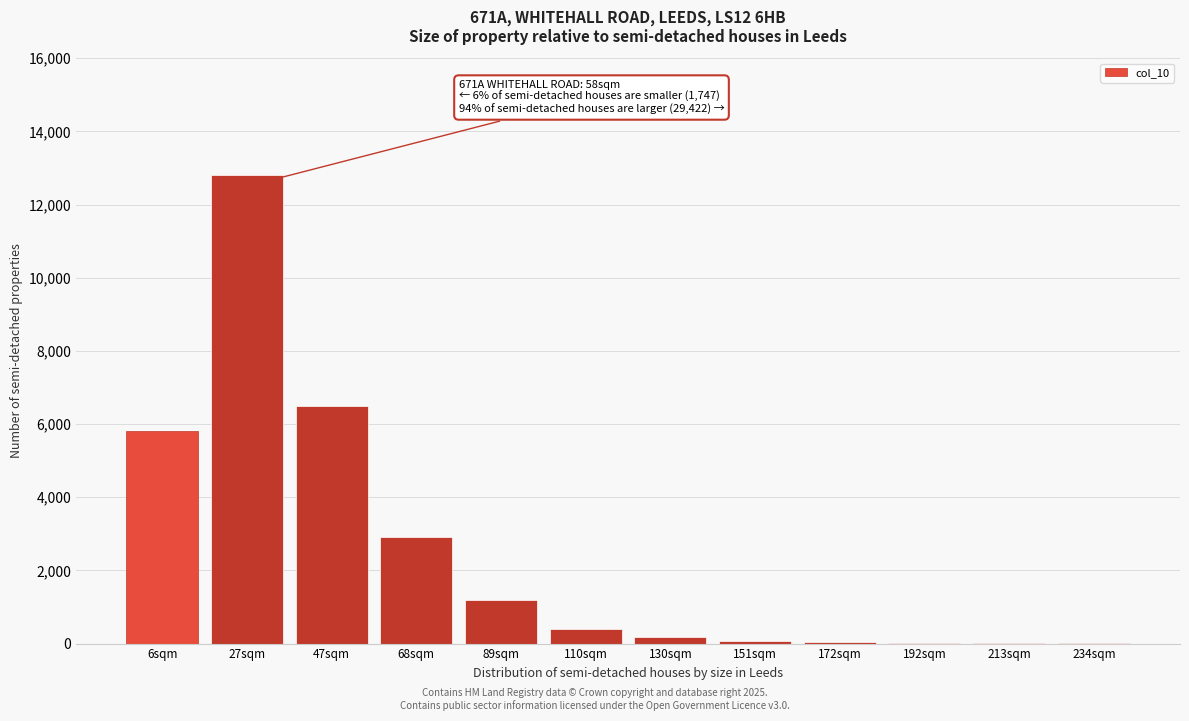

Between 27sqm and 6sqm, which is larger?

27sqm